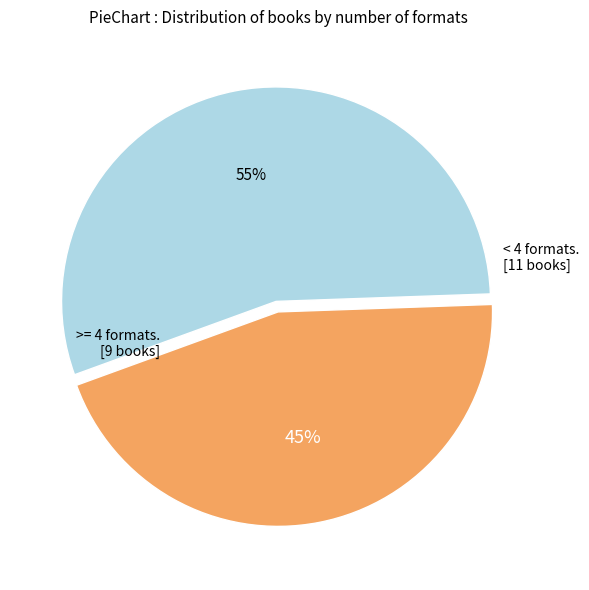

Does any single category account for the majority?

Yes